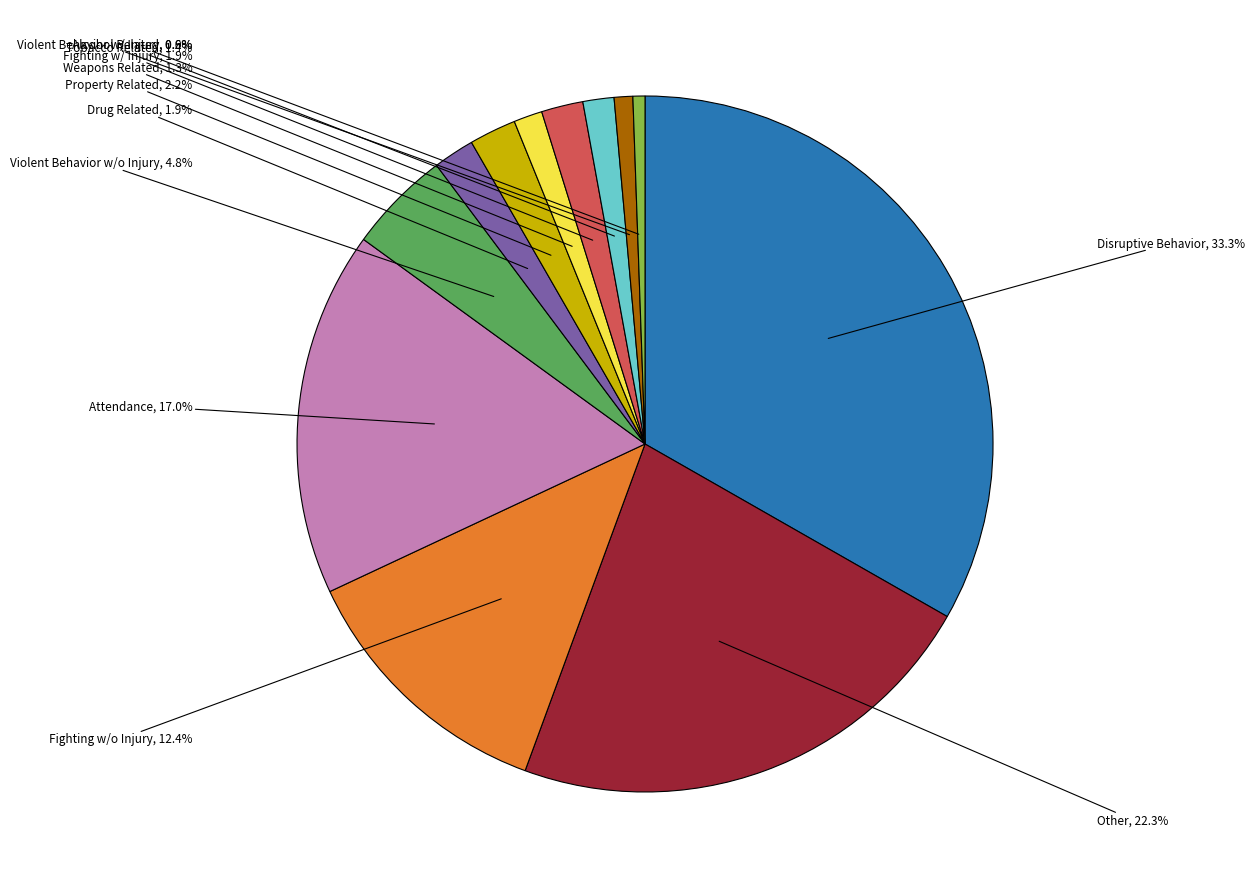

Which slice is the largest?

Disruptive Behavior